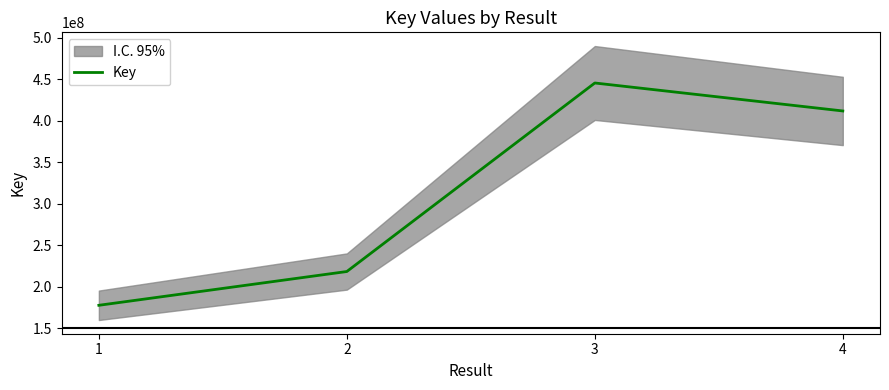

What is the change in value from 3 to 4?

-33703705